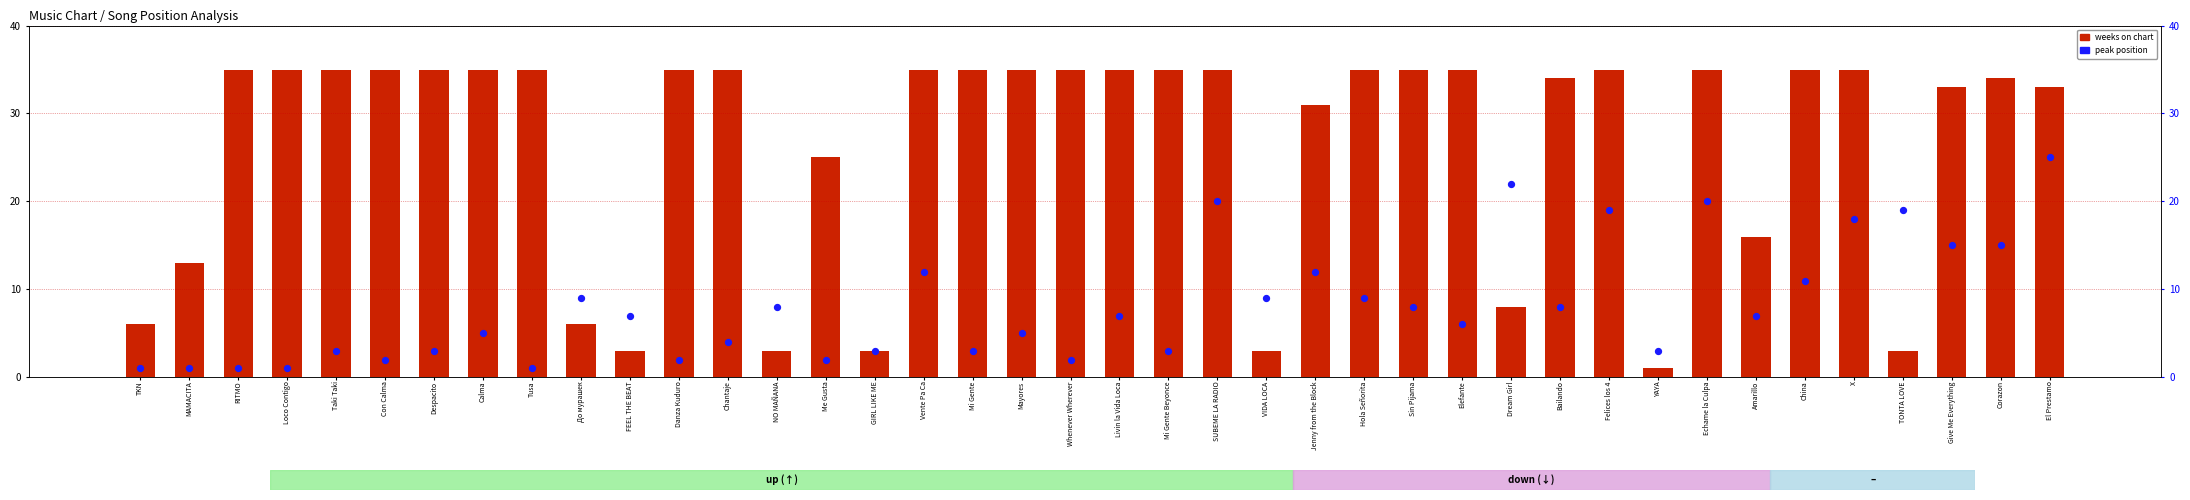

Which series contains the highest Y value?

weeks on chart